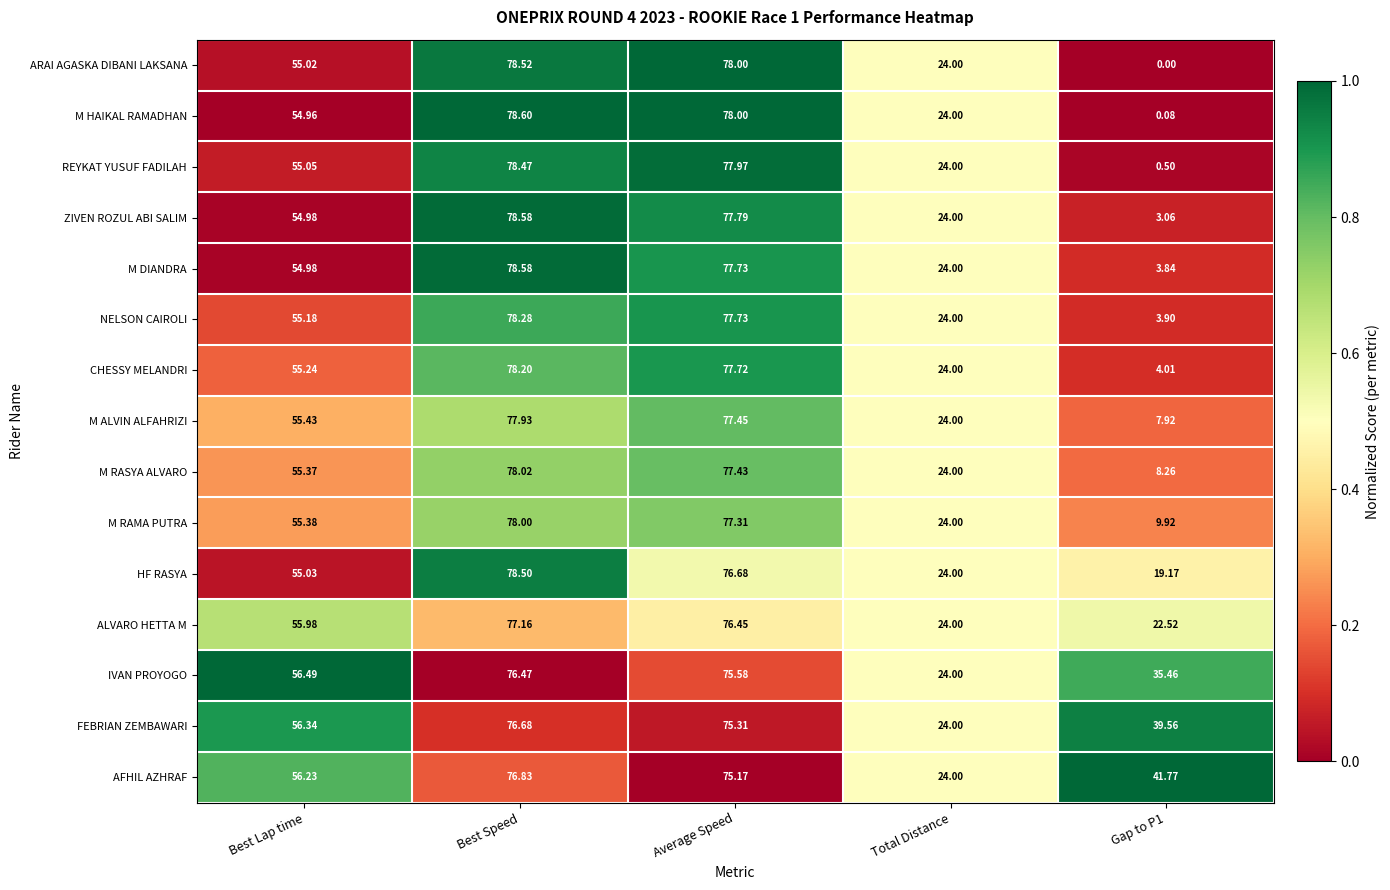

Count the number of categories in the chart.

5